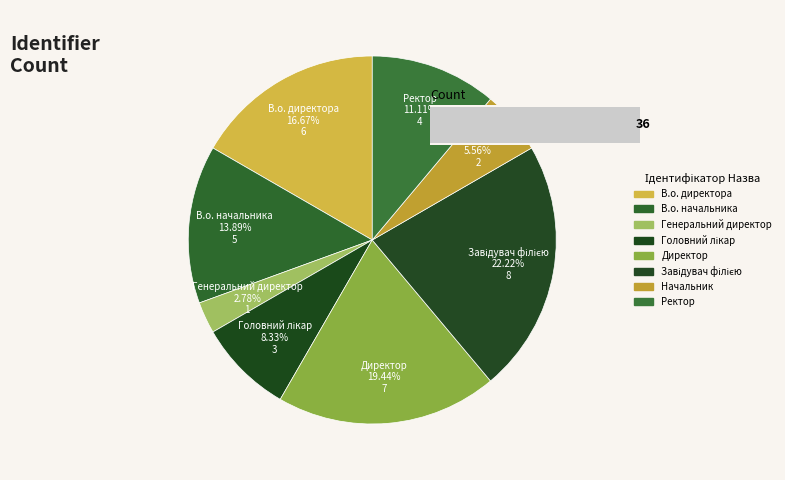

How many slices are in this pie chart?

8